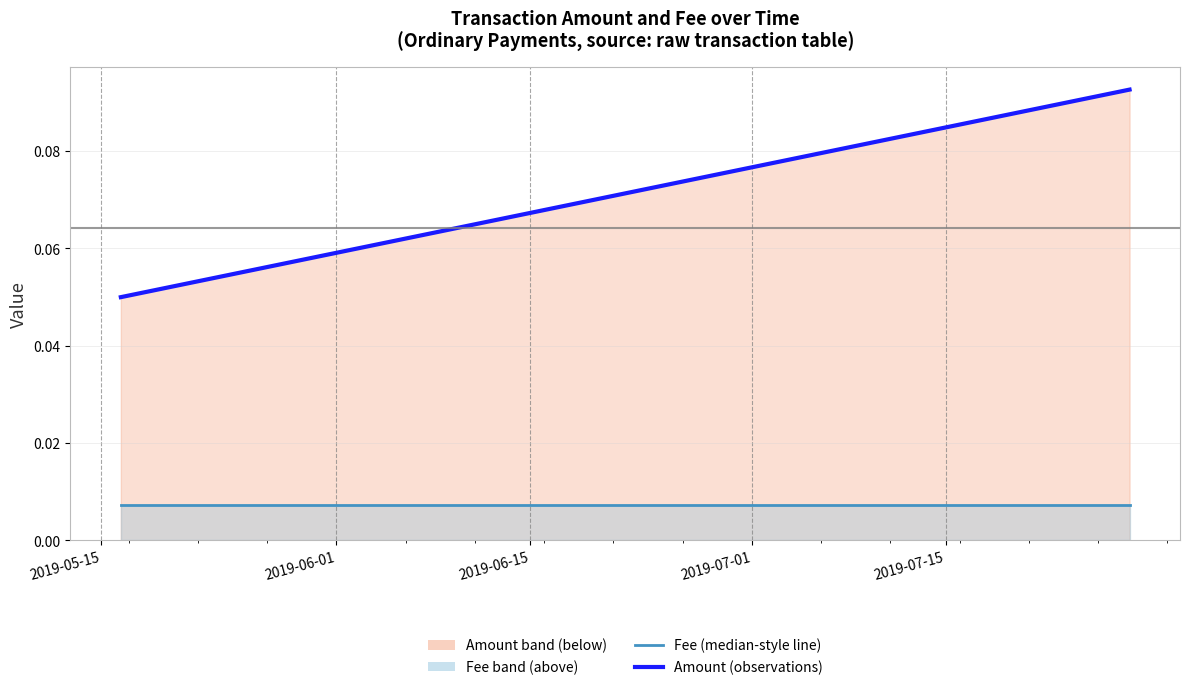

How many lines are shown in the chart?

2